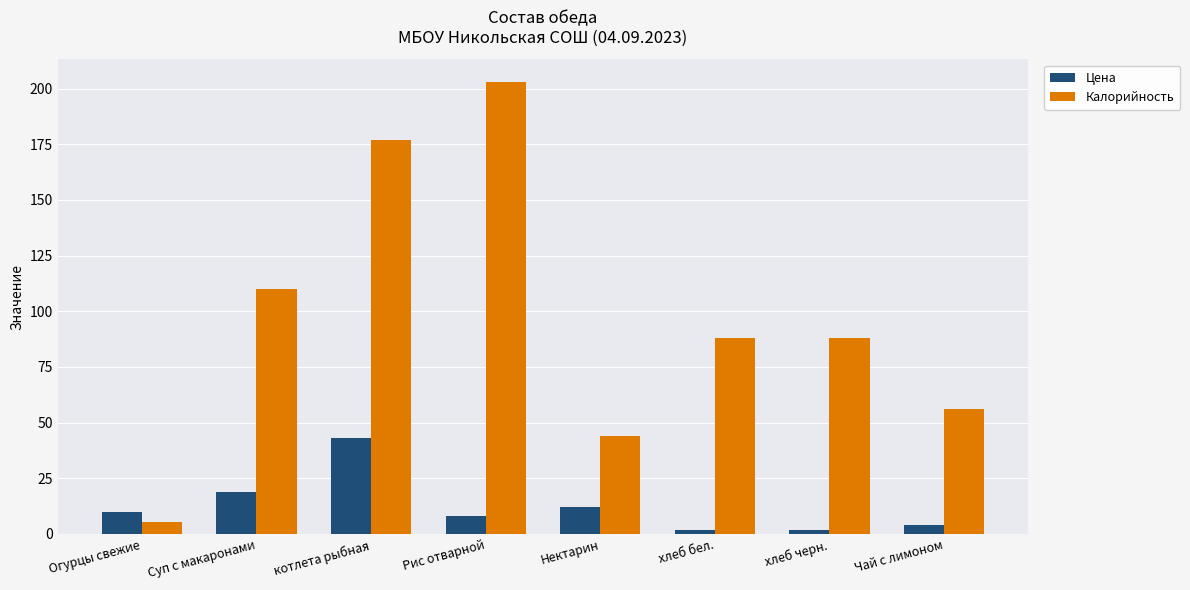

What is the difference between the maximum and second lowest values in the Калорийность series?

159.0